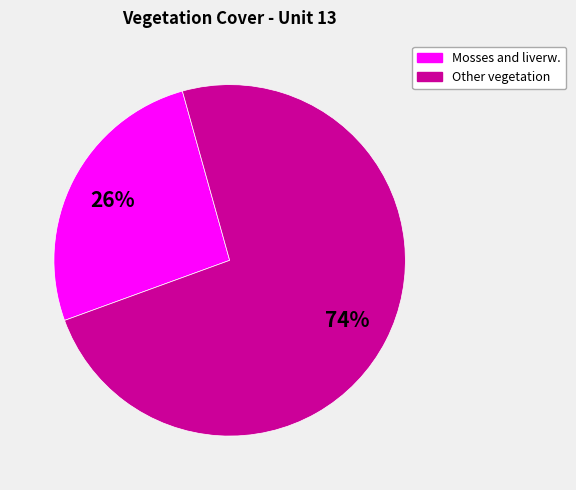

Is there any slice that represents more than half of the pie?

Yes